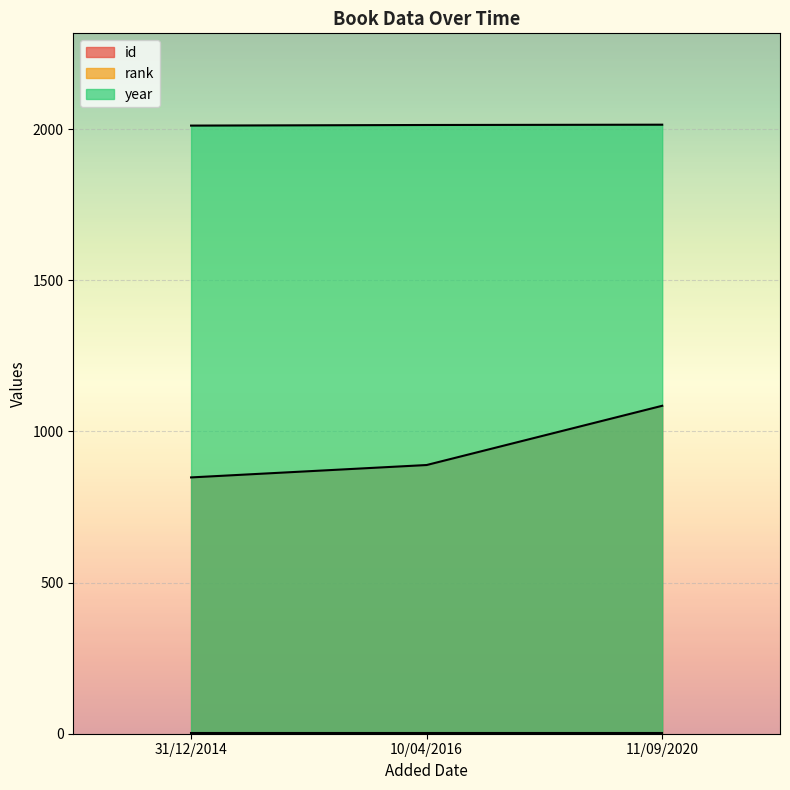

The id series shows 848 at 31/12/2014. True or false?

True